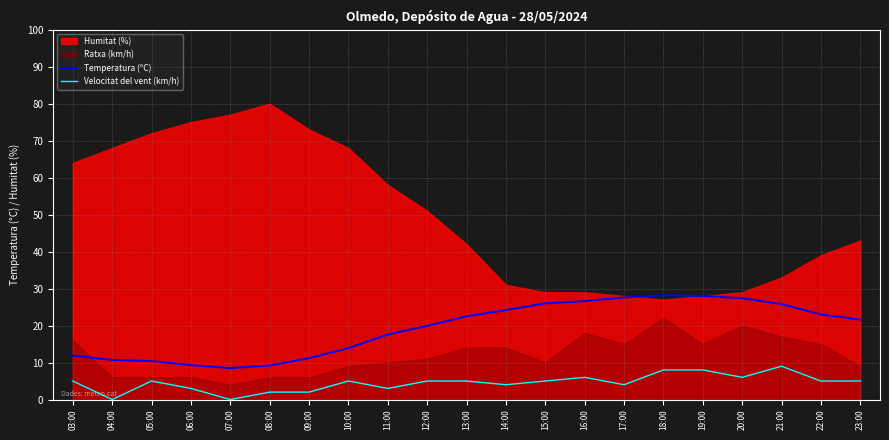

At which category is the sum across all series the highest?

18:00